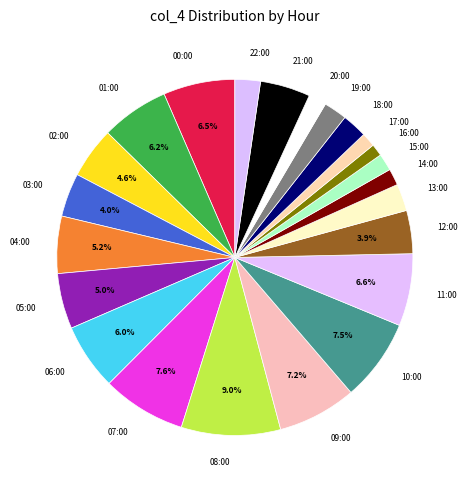

To the nearest percent, what portion does 18:00 represent?

2%